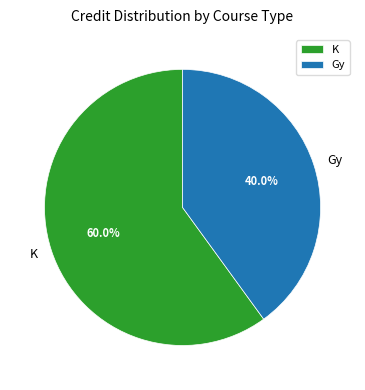

Is it true that K is 1% of the pie?

False